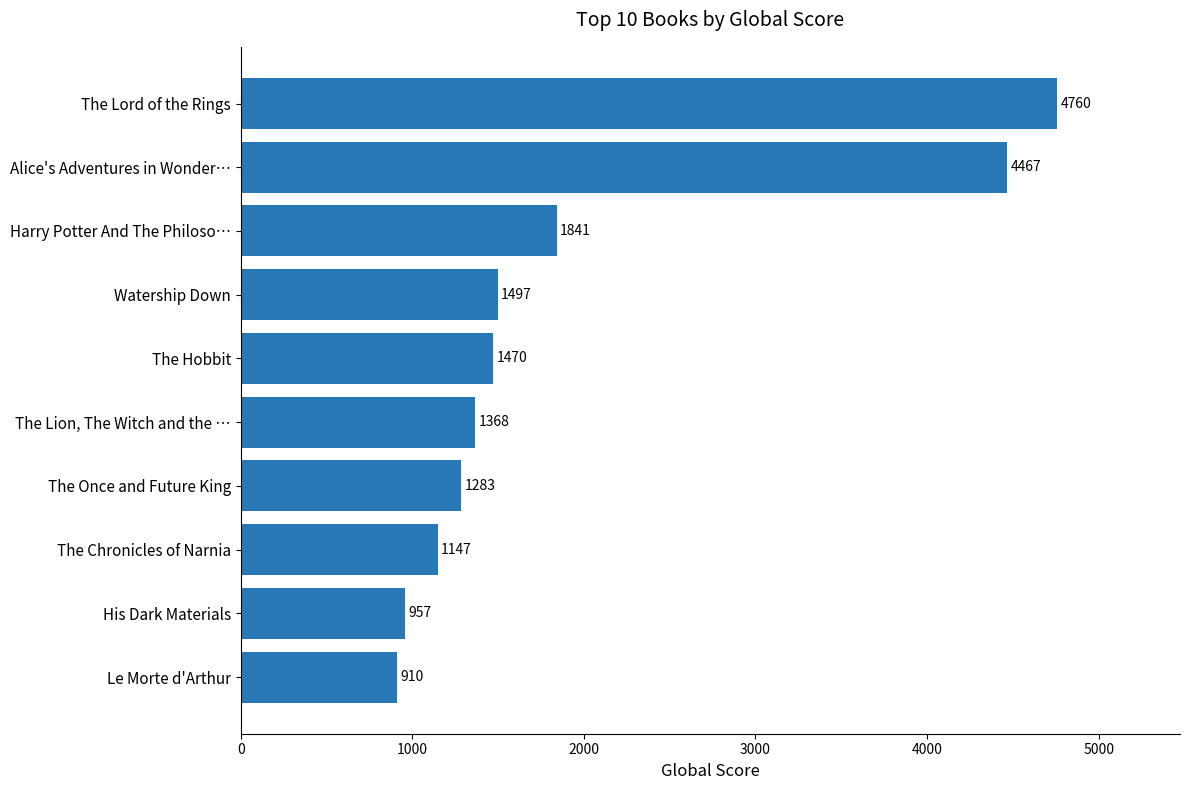

At which label is the value closest to 2835?

Harry Potter And The Philoso…